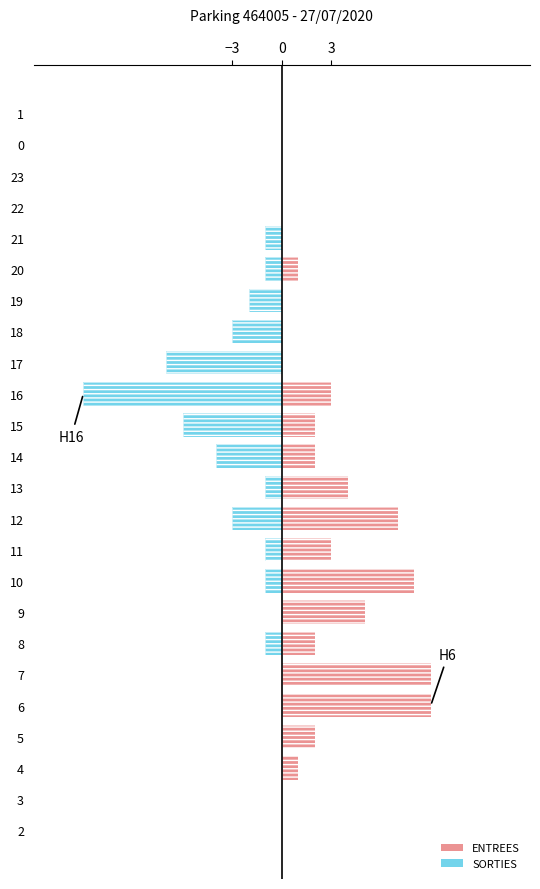

What is the difference between the maximum and minimum values in the SORTIES series?

12